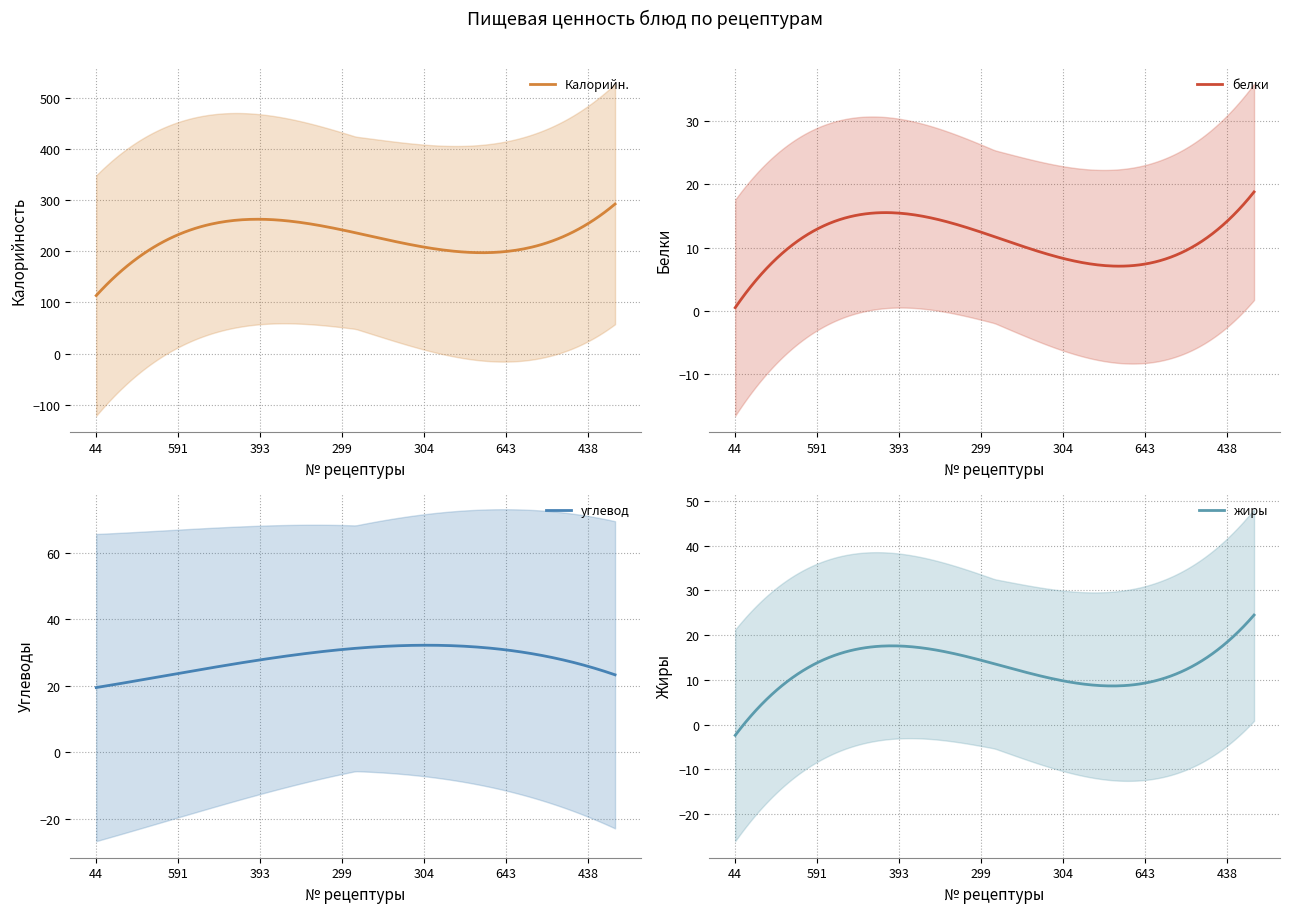

What is the minimum value for Калорийн.?

113.5